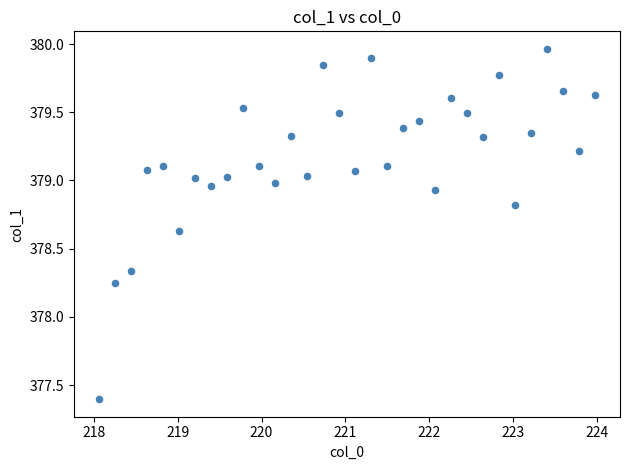

What is the range of Y values (max minus min)?

2.6